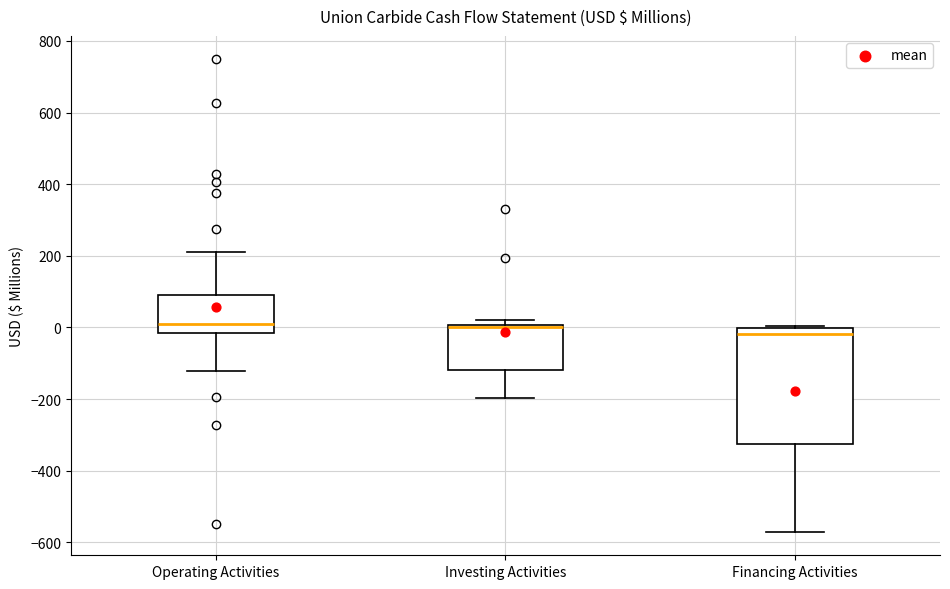

Where does the lower whisker of the box for Operating Activities end on the y-axis? The values are not printed on the chart, so give them approximately, as read against the axis.

-120